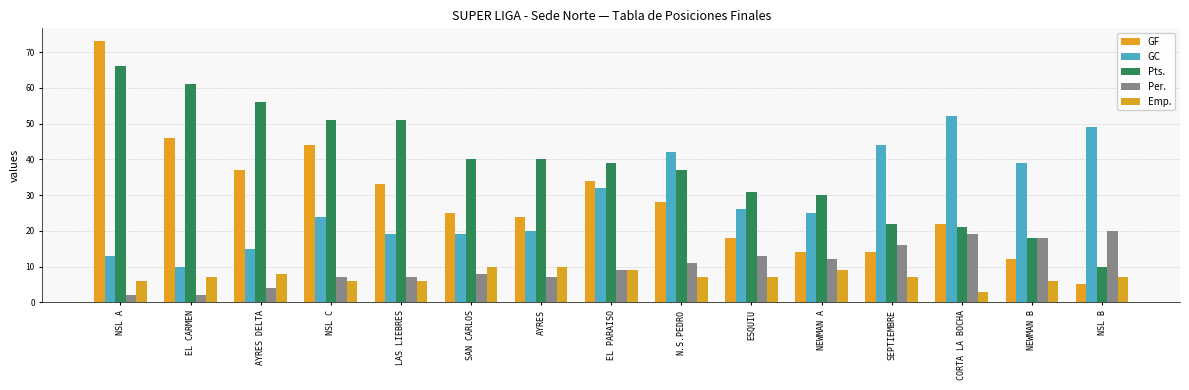

What is the sum of the Emp. values at NEWMAN A and SEPTIEMBRE?

16